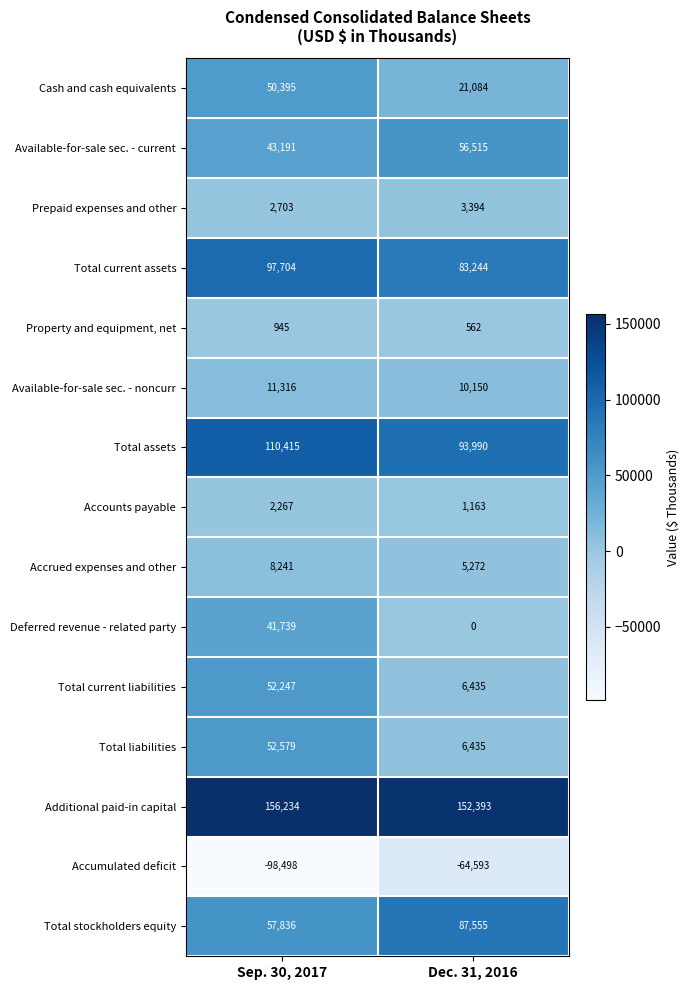

At which category does the chart reach its minimum across all series?

Sep. 30, 2017